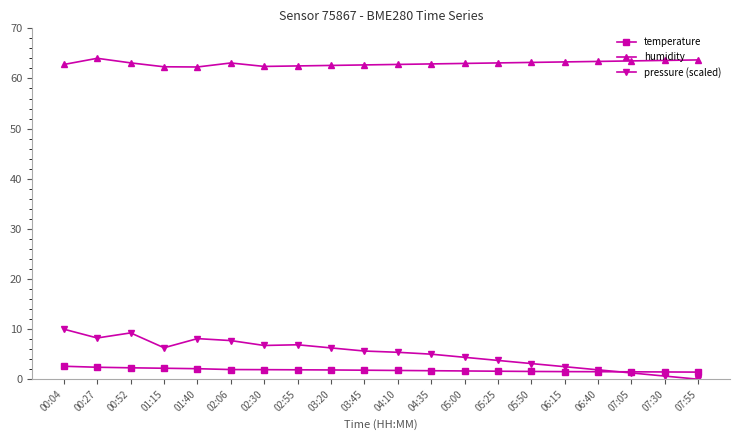

What is the label of the 12th point from the right?

03:20